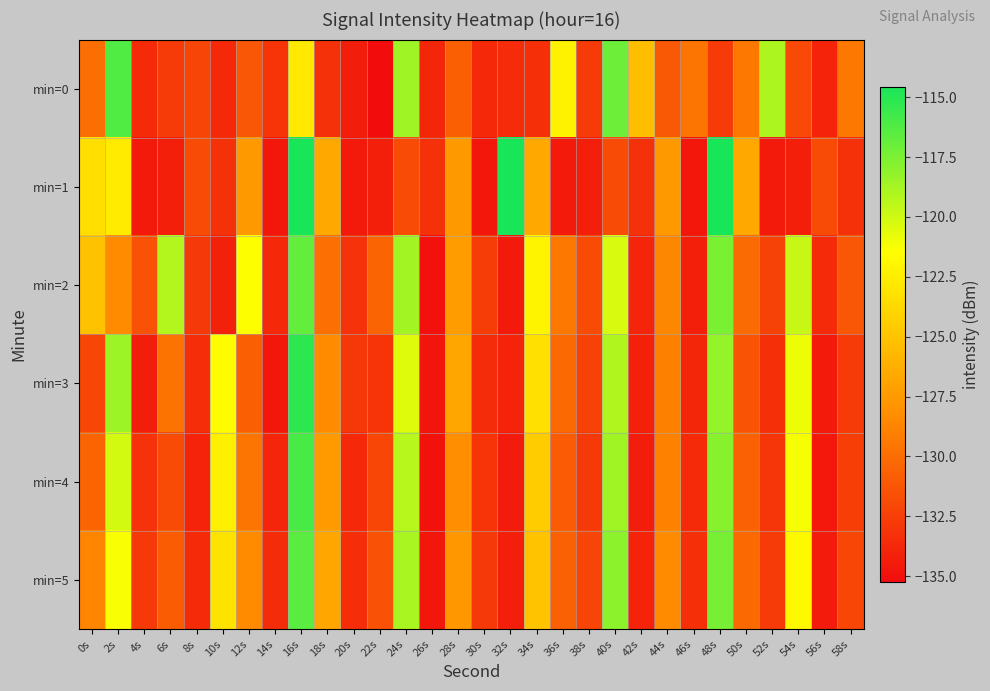

Which series has the largest total across all categories?

min=2